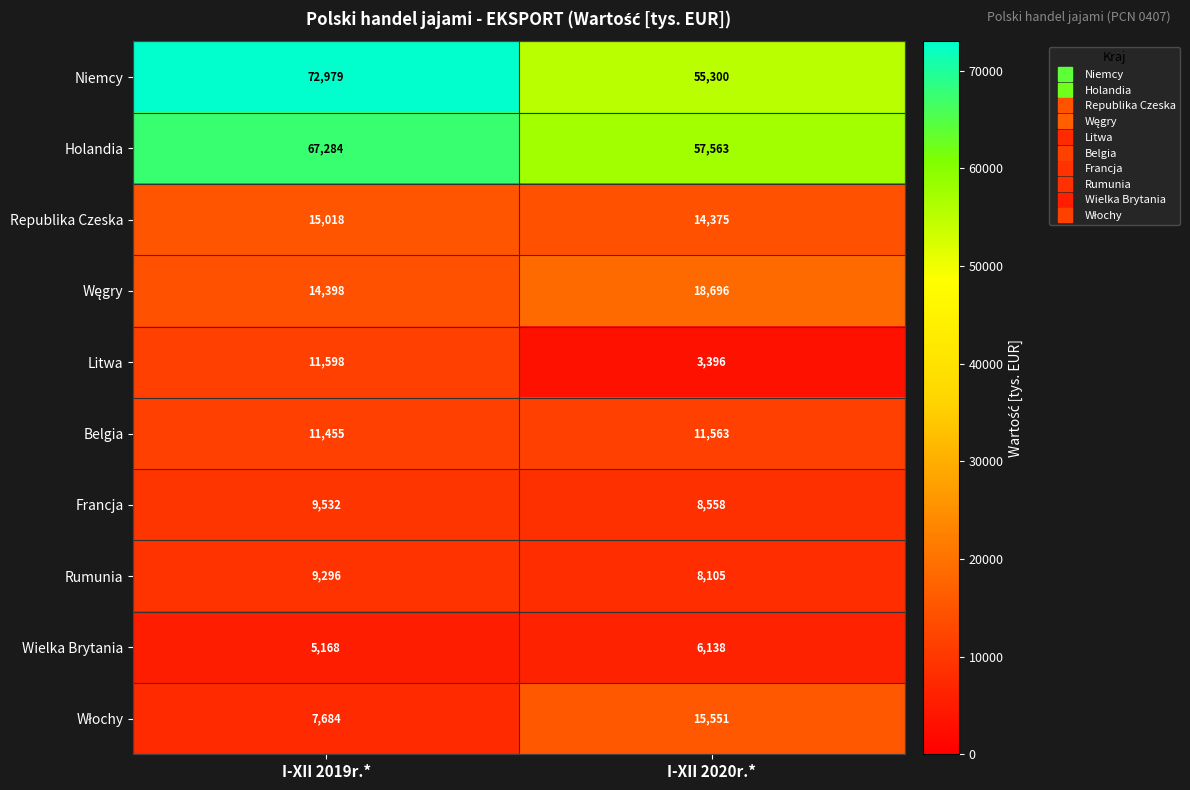

What is the average value of the Holandia series?

62424